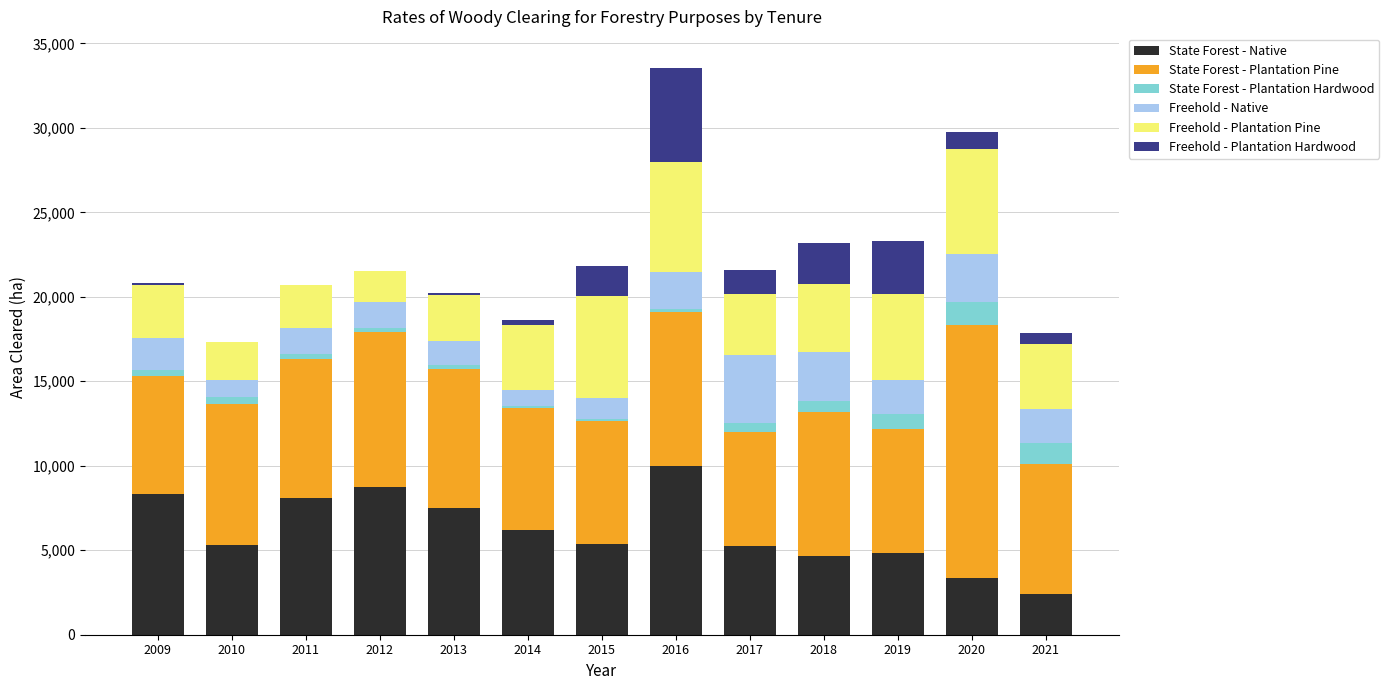

True or false: State Forest - Native has a value of 6180 at 2014.

True